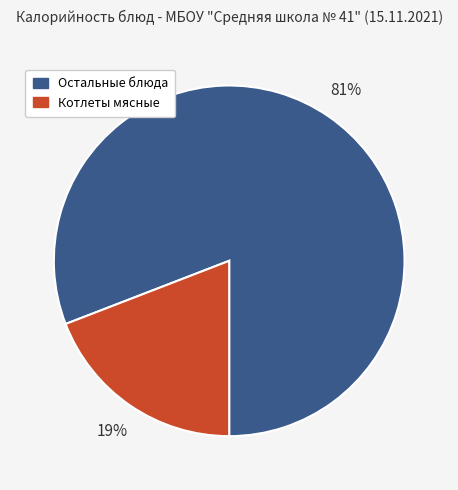

To the nearest percent, what is the average slice percentage?

50%